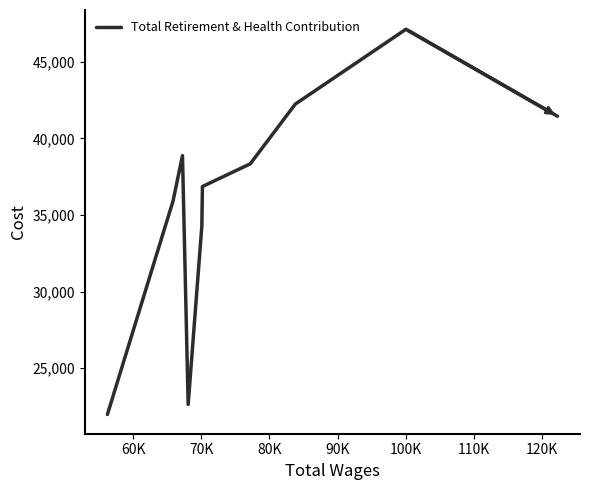

What is the minimum value shown in the chart?

21985